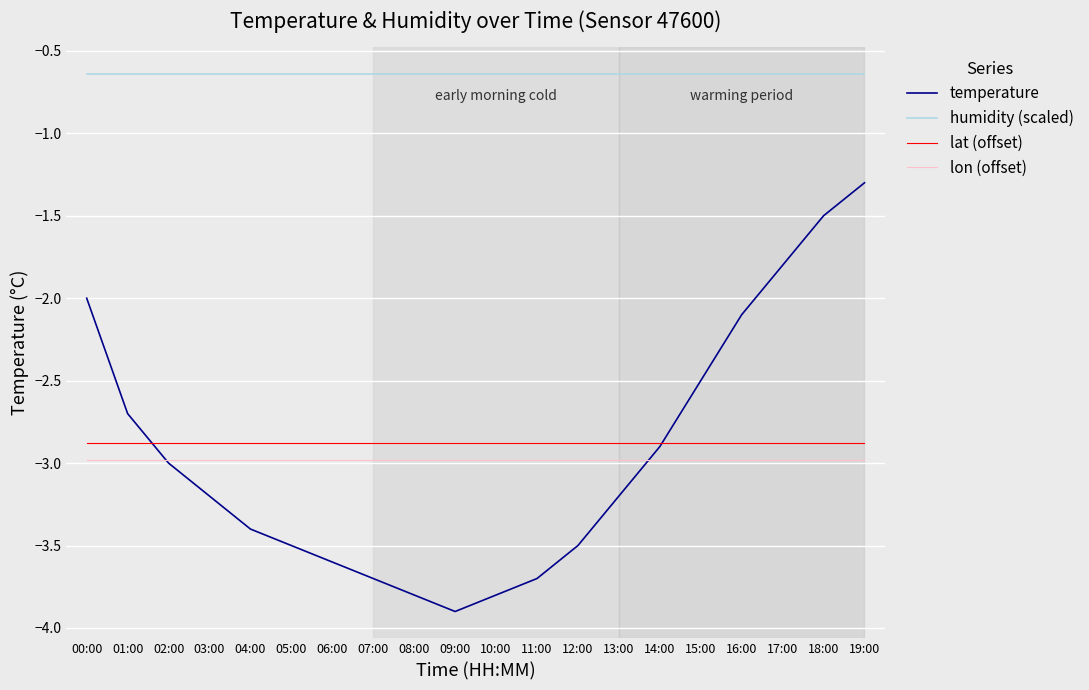

Which series has the largest total across all categories?

humidity (scaled)